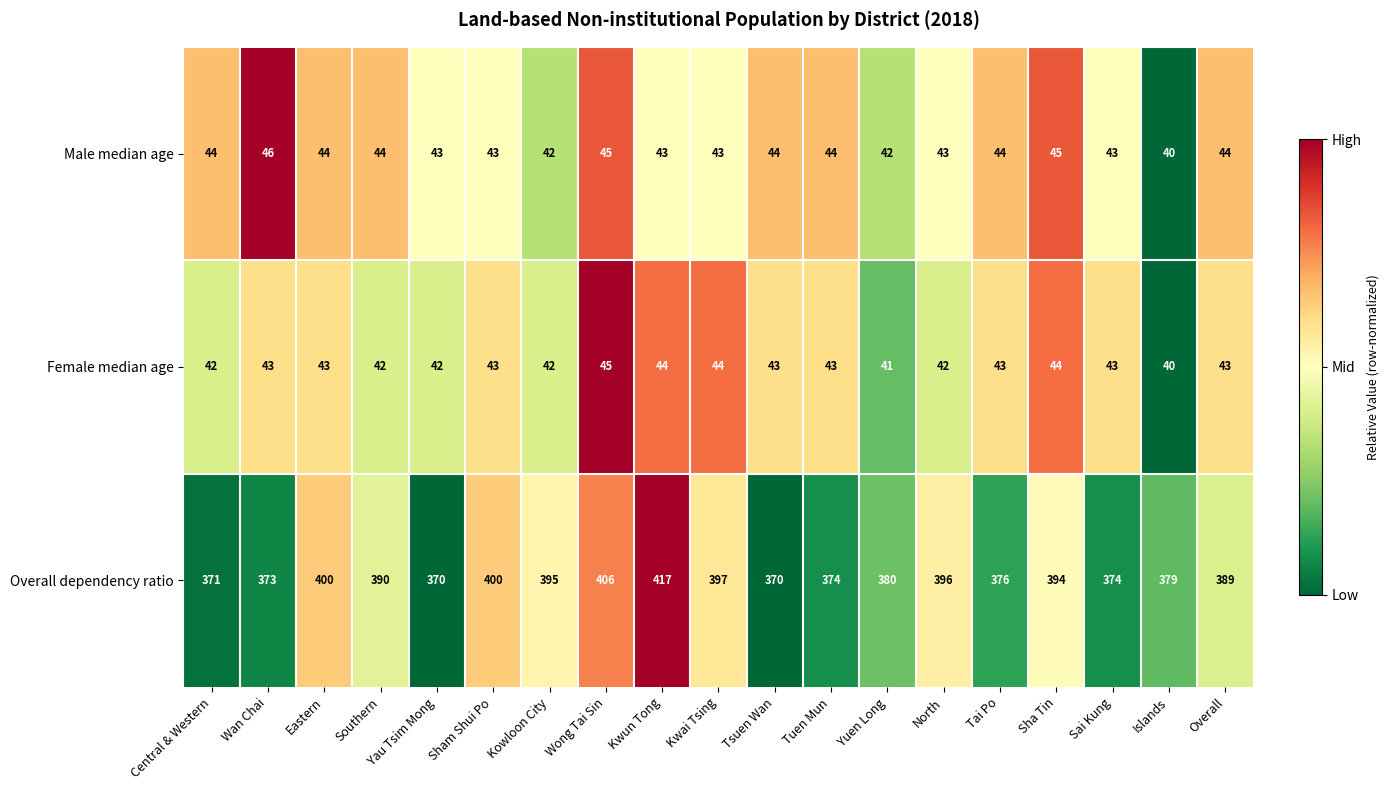

List the series in order of their peak value, highest first.

Overall dependency ratio, Male median age, Female median age